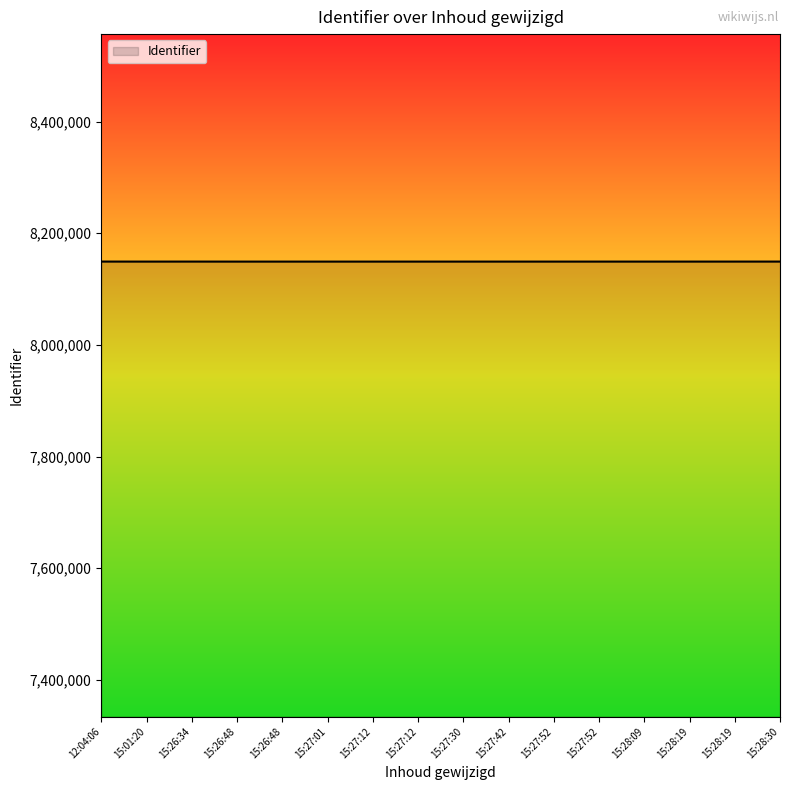

How many lines are shown in the chart?

1